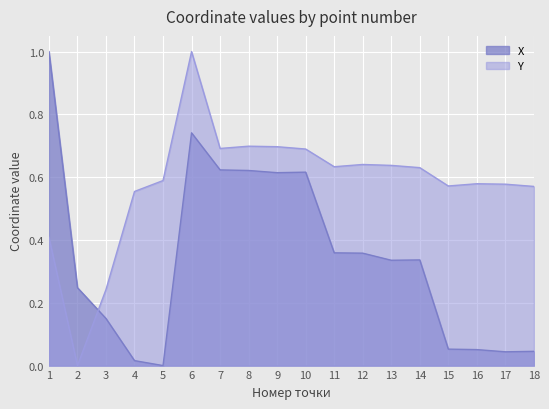

Between which two adjacent categories do X and Y first intersect?

2 and 3